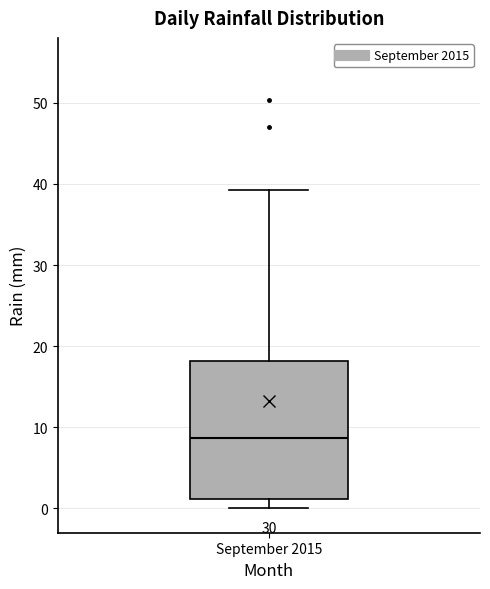

Transcribe this box plot: give where the median line is, the range the box spans, and where the two whiskers end, as read against the y-axis. The values are not printed on the chart, so give them approximately, as read against the axis.

median 9, box 1 to 18, whiskers 0 to 39